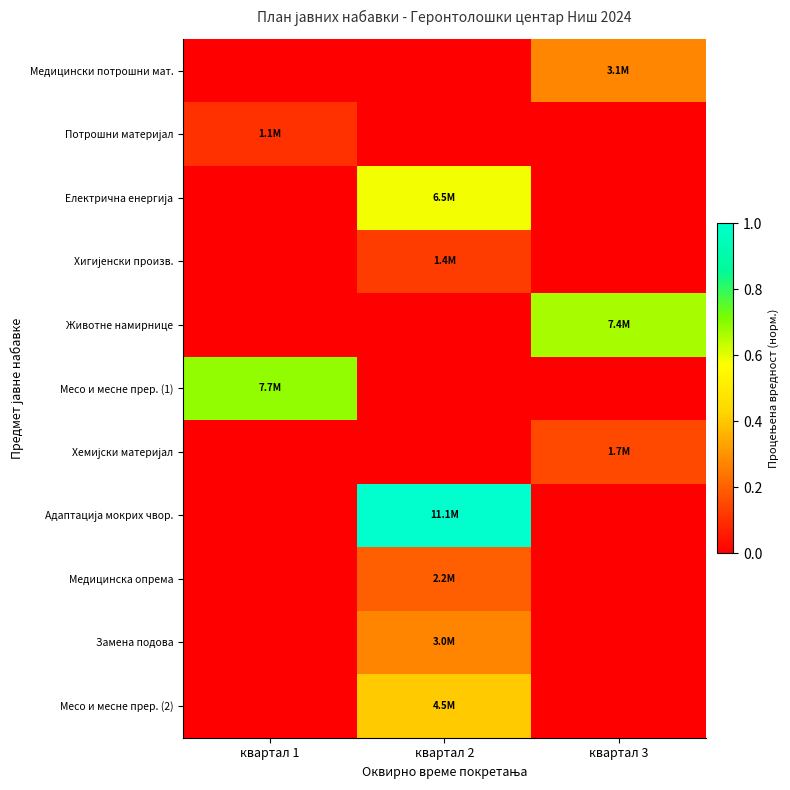

How many categories are shown in the chart?

3